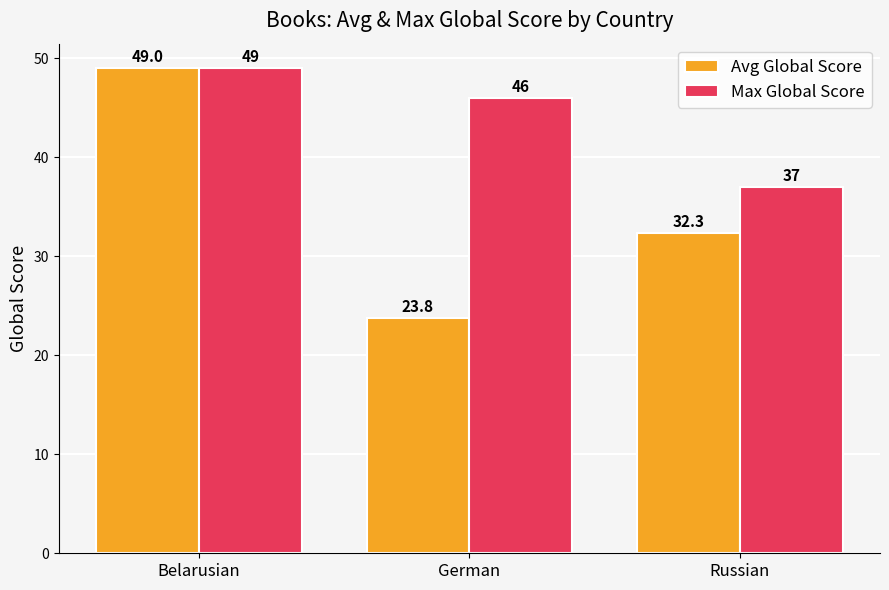

What position from the left is German?

2